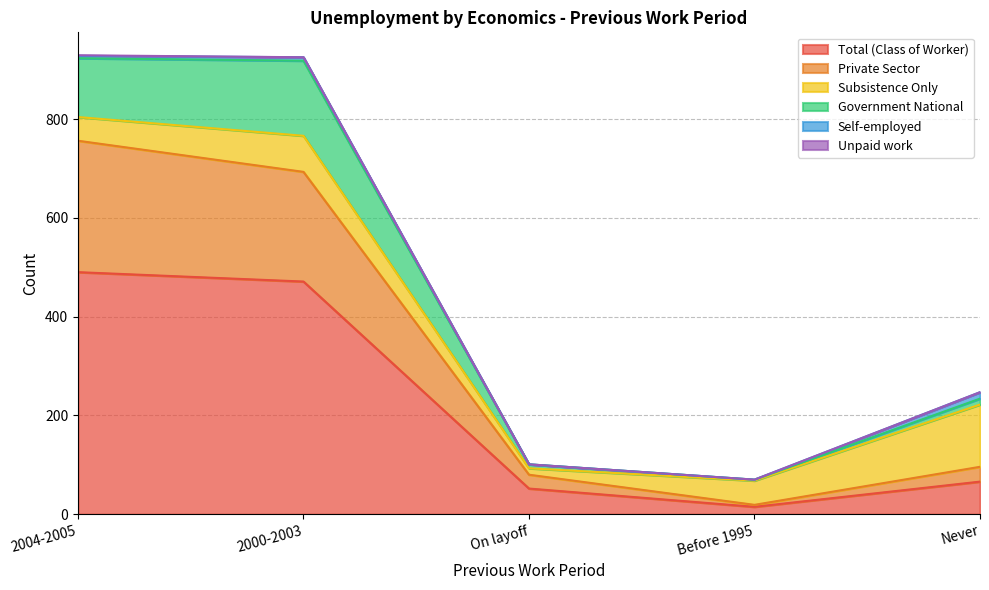

What is the difference between the Total (Class of Worker) values at On layoff and Before 1995?

37